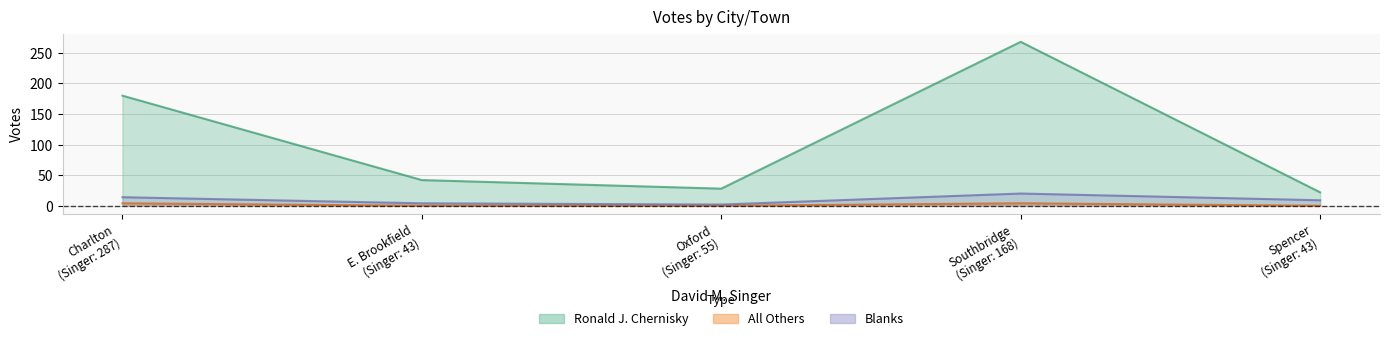

At how many categories does at least one series exceed 190?

1